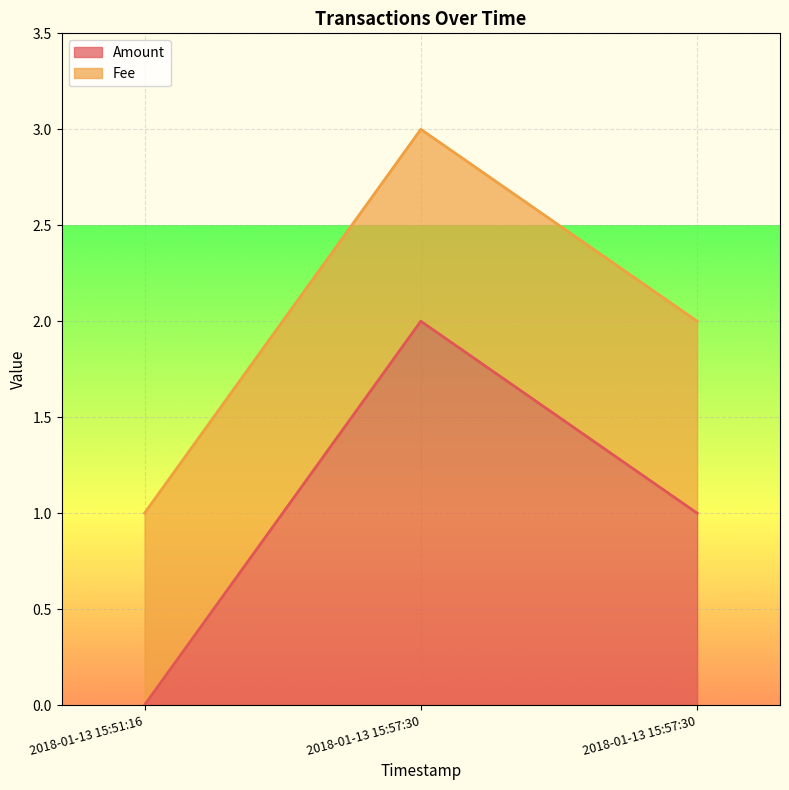

List the labels in order of value, largest first.

2018-01-13 15:57:30, 2018-01-13 15:57:30, 2018-01-13 15:51:16